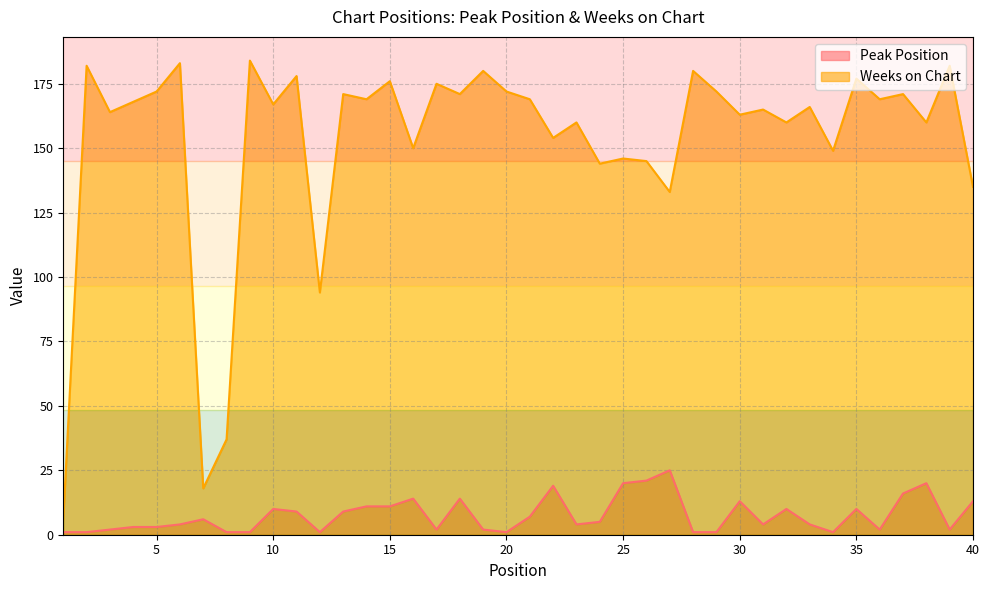

How many categories are shown in the chart?

40